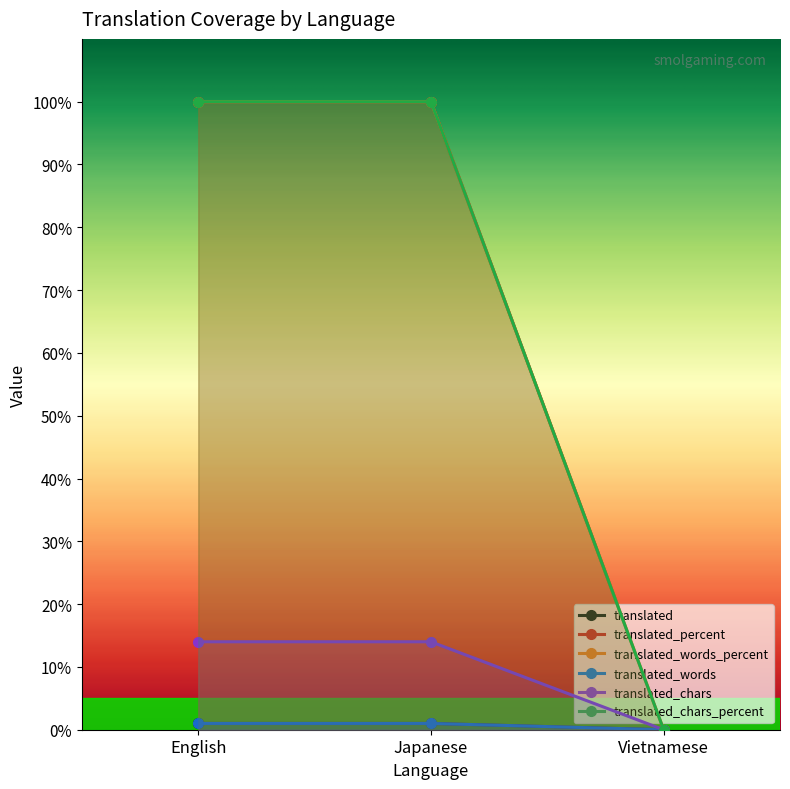

True or false: translated_percent has a value of 100 at English.

True